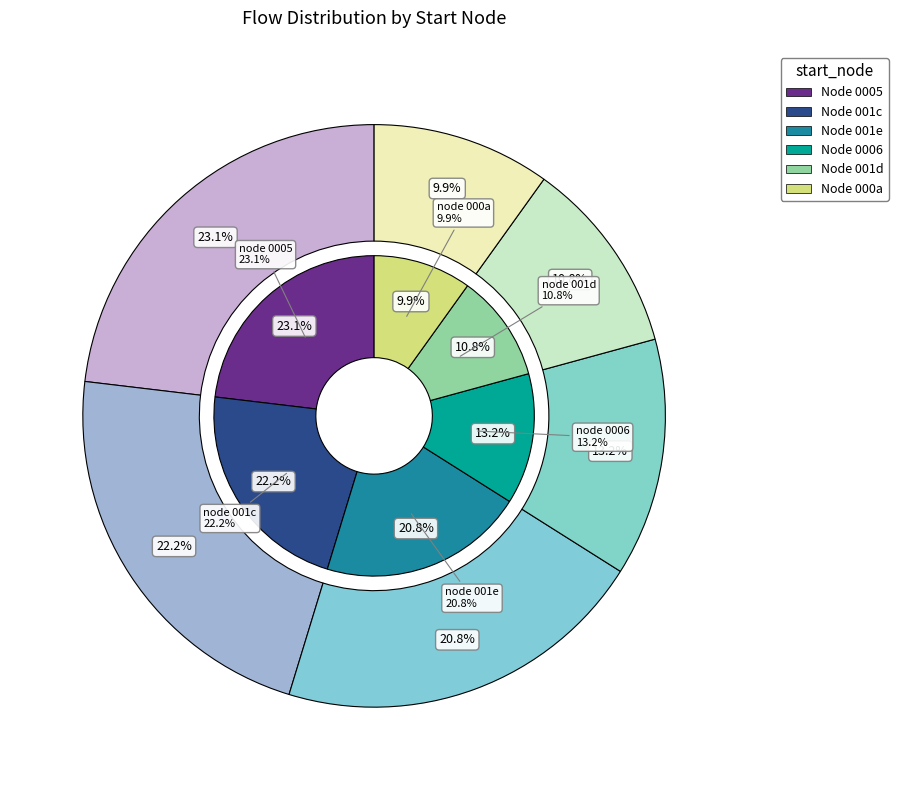

Combined, do 21 and 5 account for over 50%?

No